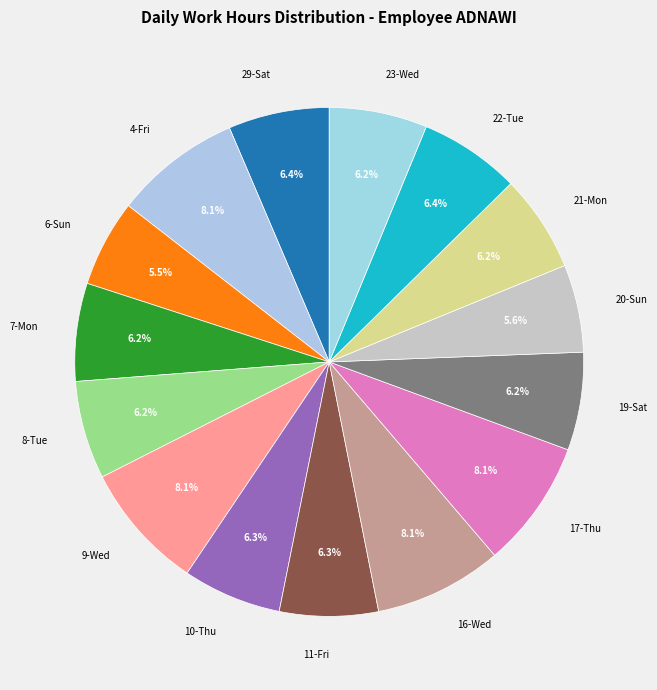

Is there a majority slice in this chart?

No